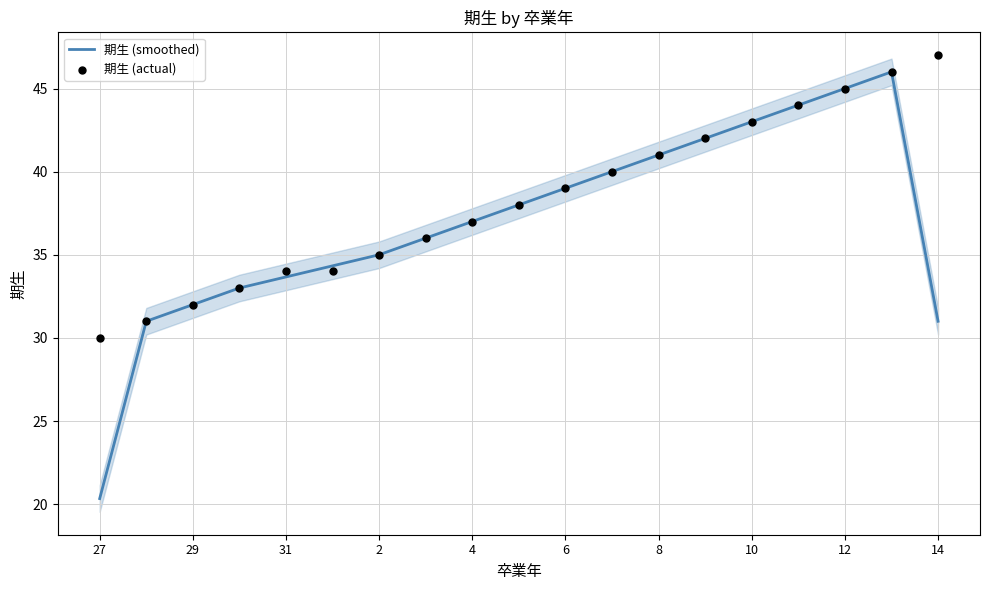

True or false: 期生 (smoothed) has a value of 45.0 at 12.

True